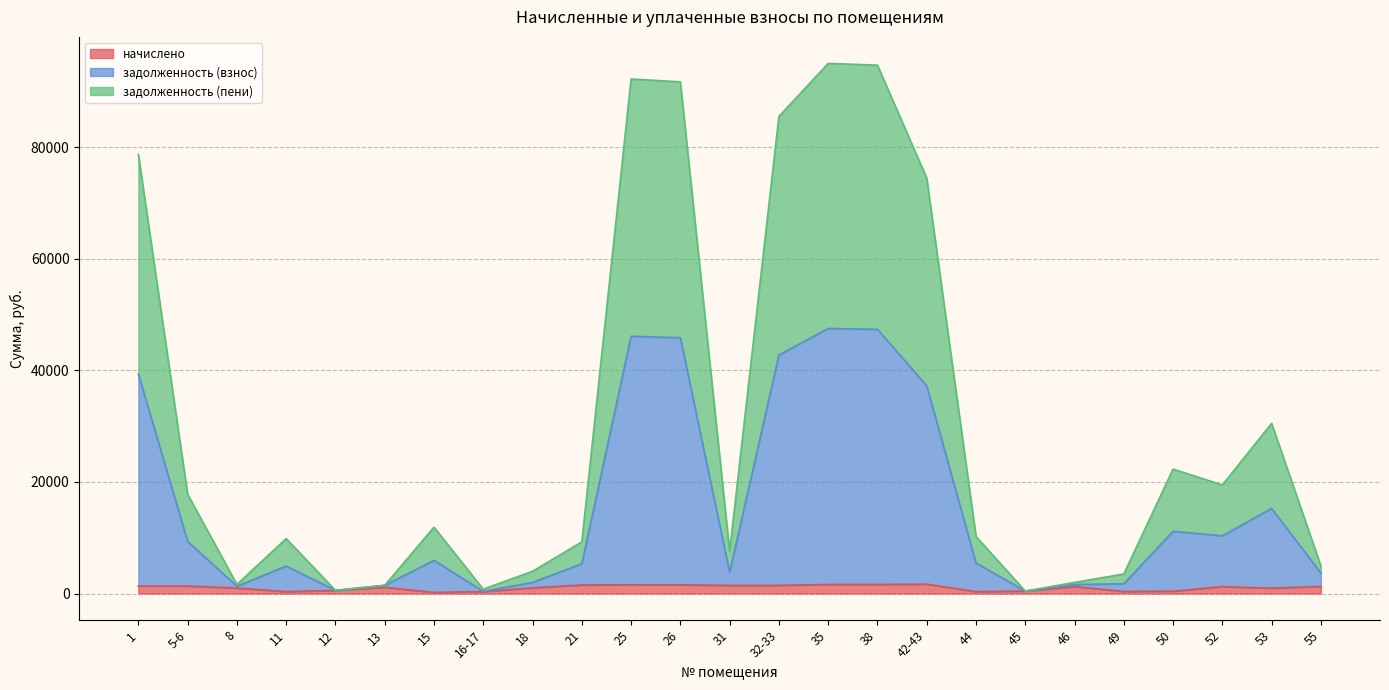

The value of задолженность (взнос) at 12 is 568.3. True or false?

True